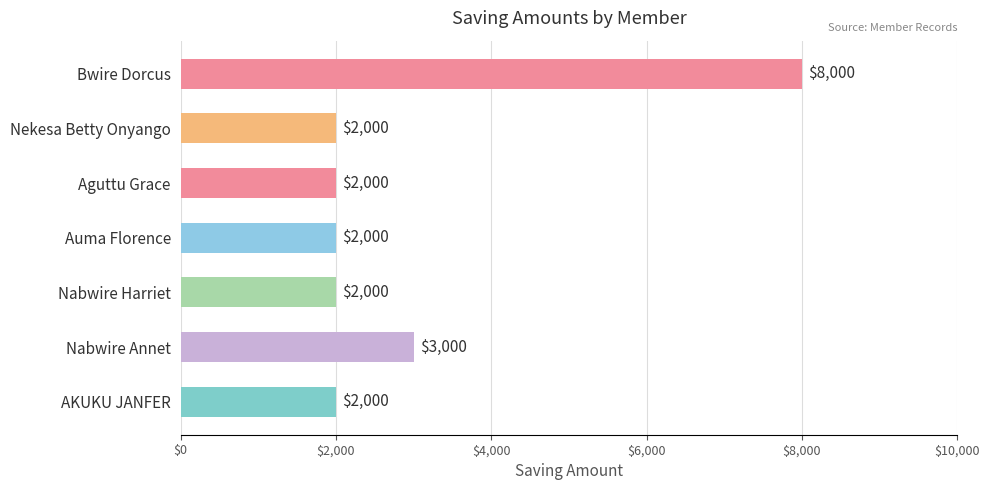

What is the greatest value displayed?

8000